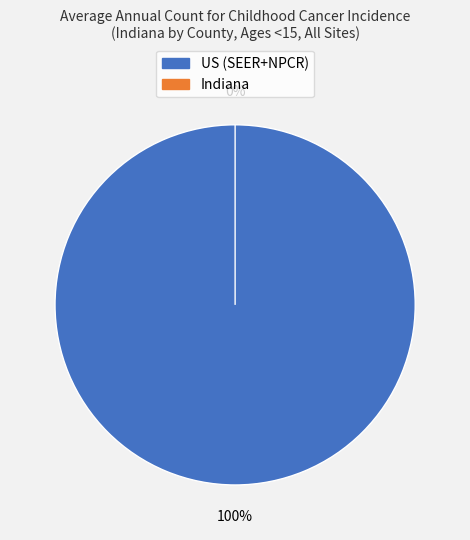

The Indiana slice represents 0% of the pie. True or false?

True